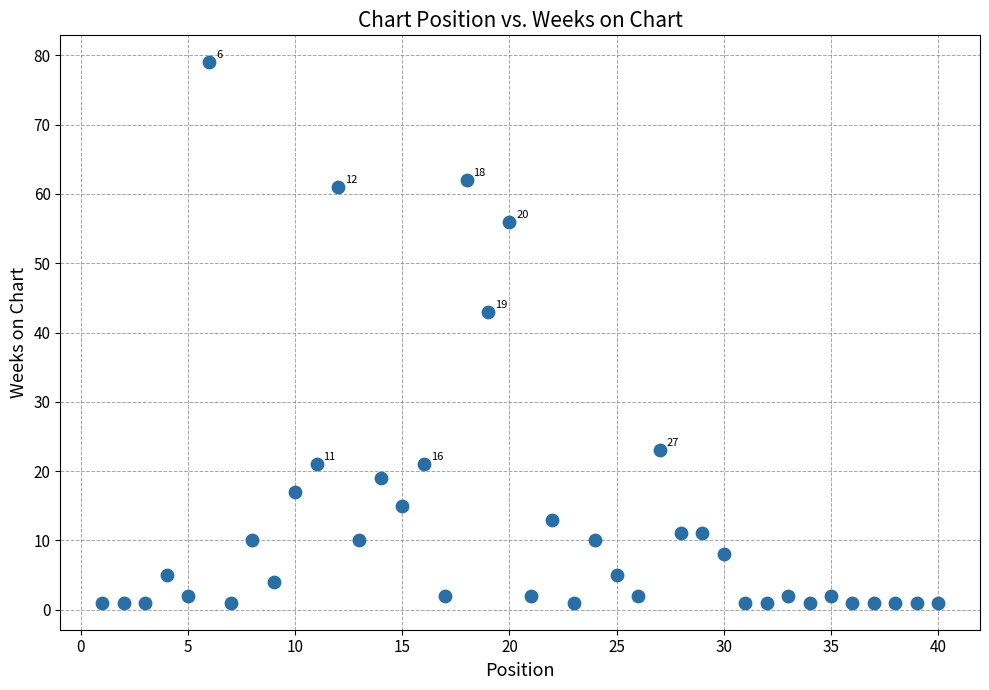

What Y value in the scatter plot is closest to 40?

43